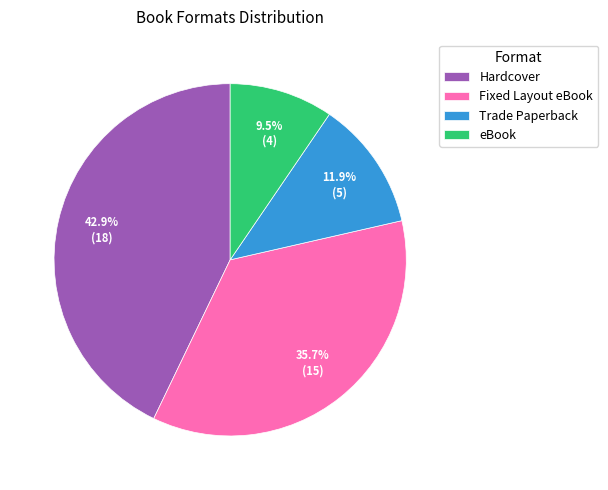

To the nearest percent, what is the combined percentage of Trade Paperback and Fixed Layout eBook?

48%